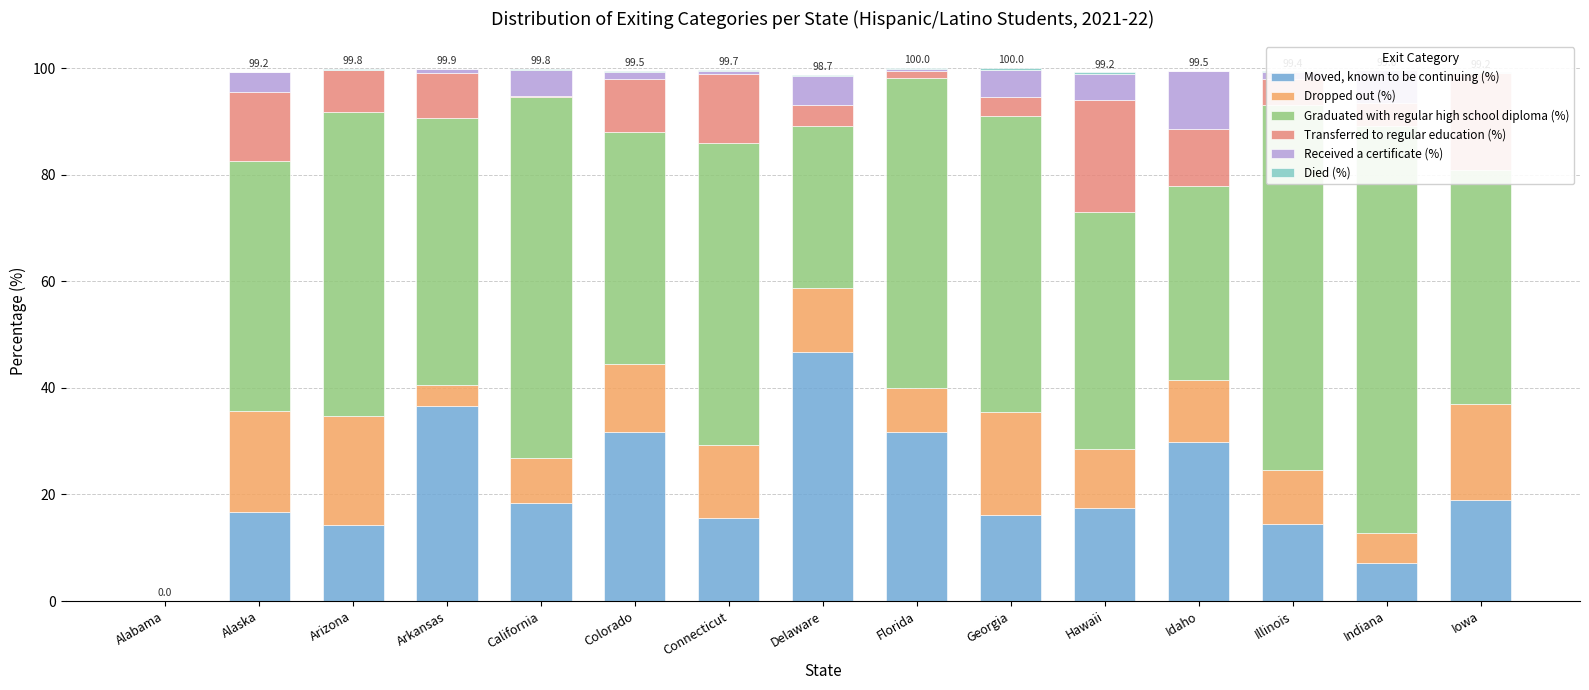

At which category is the sum across all series the highest?

Georgia